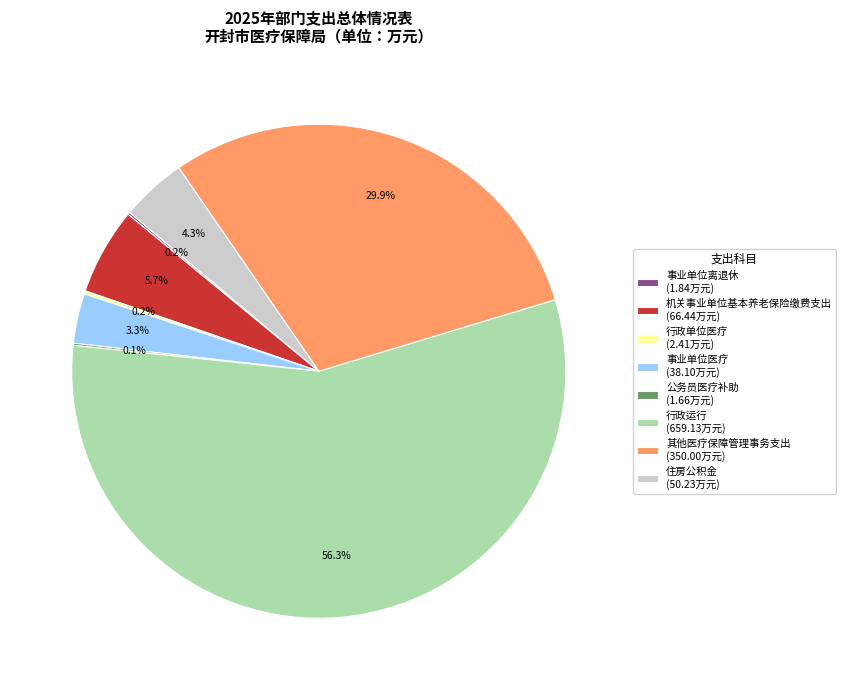

Between 机关事业单位基本养老保险缴费支出 (66.44万元) and 其他医疗保障管理事务支出 (350.00万元), which is larger?

其他医疗保障管理事务支出 (350.00万元)